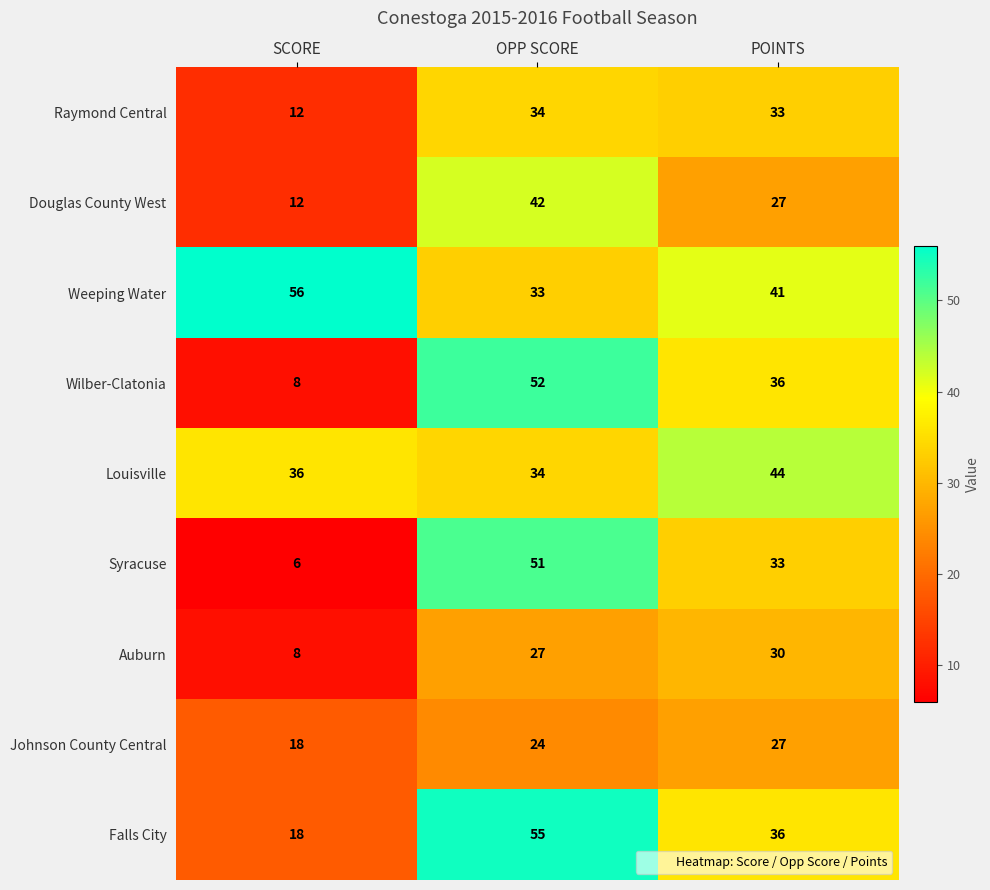

Read the Johnson County Central value at OPP SCORE.

24